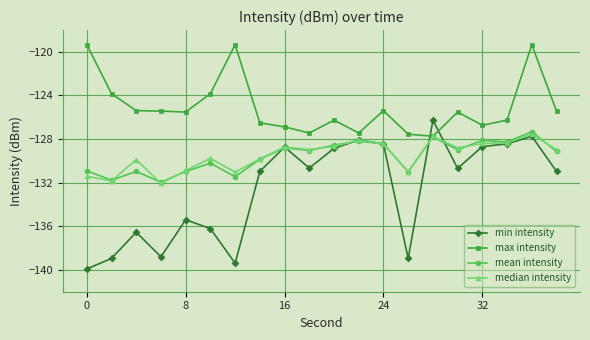

What is the smallest value displayed?

-139.9